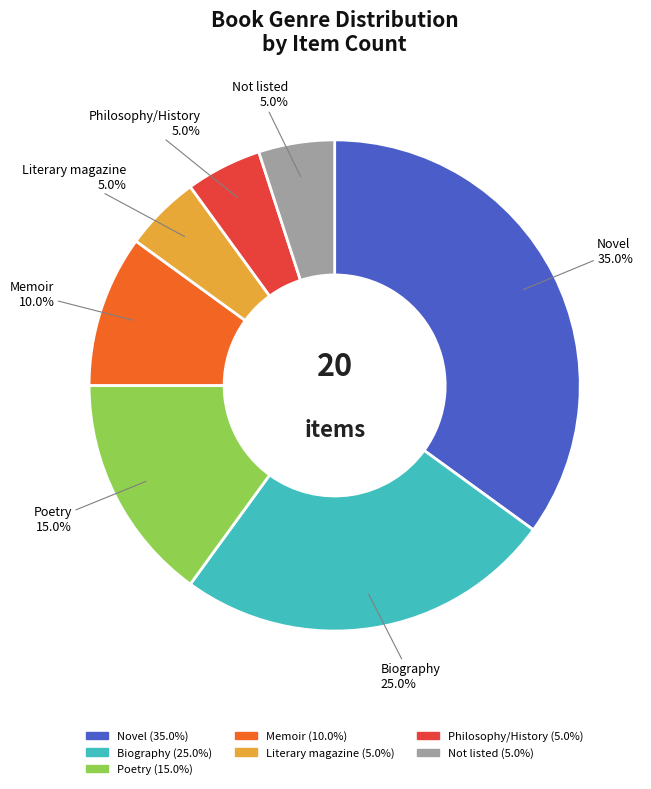

Which category has the biggest portion of the pie?

Novel